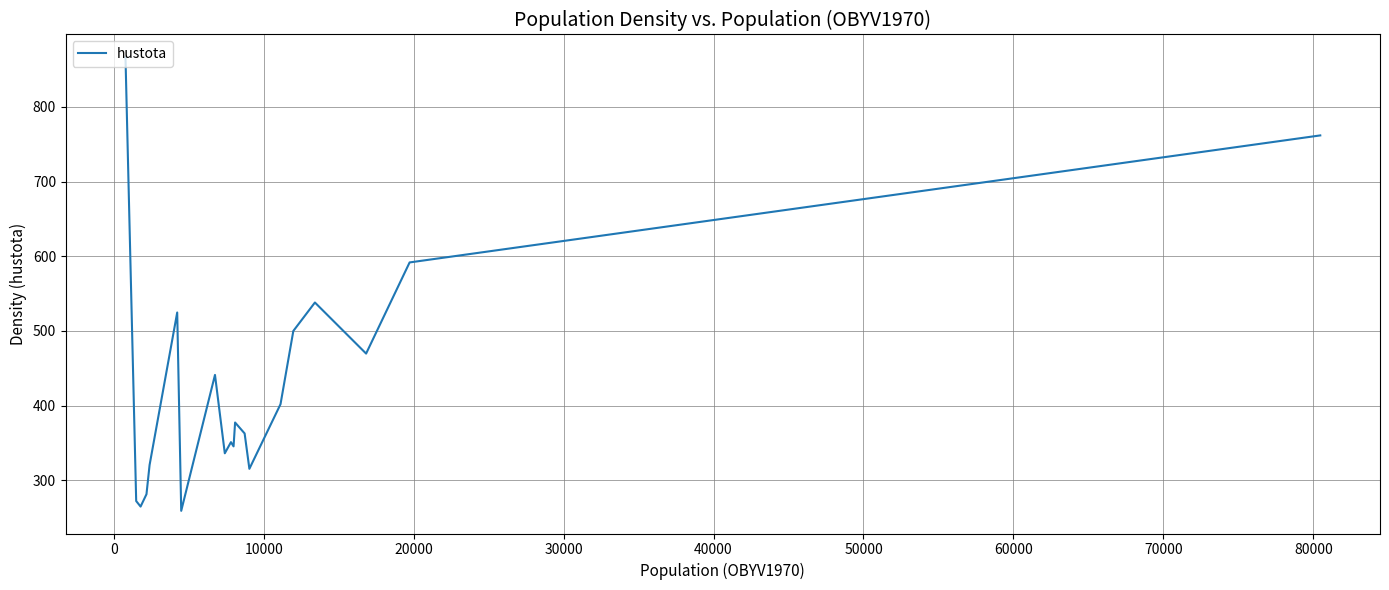

Does the chart have visible grid lines?

Yes